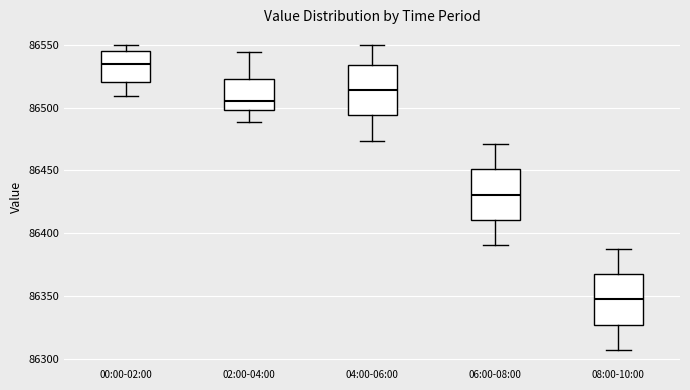

Reading left to right, read every box against the y-axis: the position of its median line, the range the box covers, and the ends of its whiskers. The values are not printed on the chart, so give them approximately, as read against the axis.

00:00-02:00: median 86535, box 86520 to 86545, whiskers 86510 to 86550
02:00-04:00: median 86505, box 86500 to 86520, whiskers 86490 to 86545
04:00-06:00: median 86515, box 86495 to 86535, whiskers 86475 to 86550
06:00-08:00: median 86430, box 86410 to 86450, whiskers 86390 to 86470
08:00-10:00: median 86345, box 86325 to 86370, whiskers 86305 to 86390